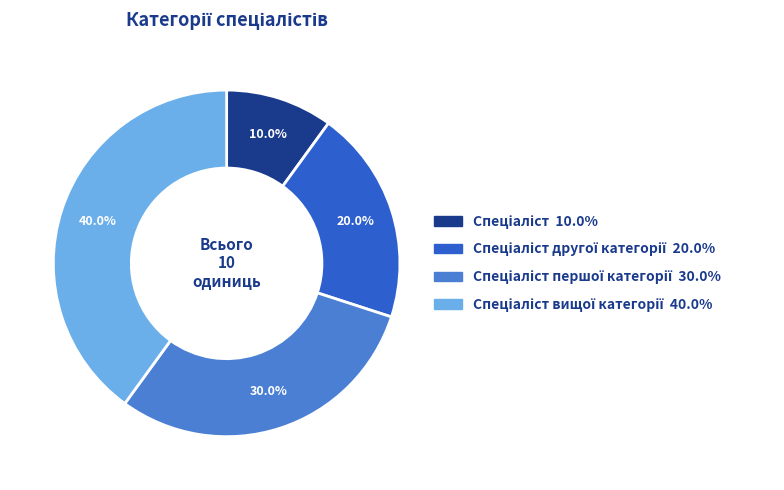

Does any single category account for the majority?

No